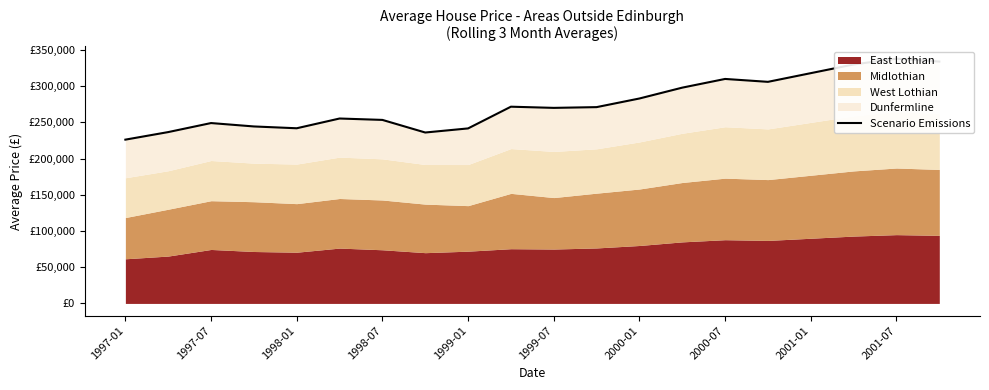

Approximately how many times larger is the value at 14 compared to 1998-07?

1.3